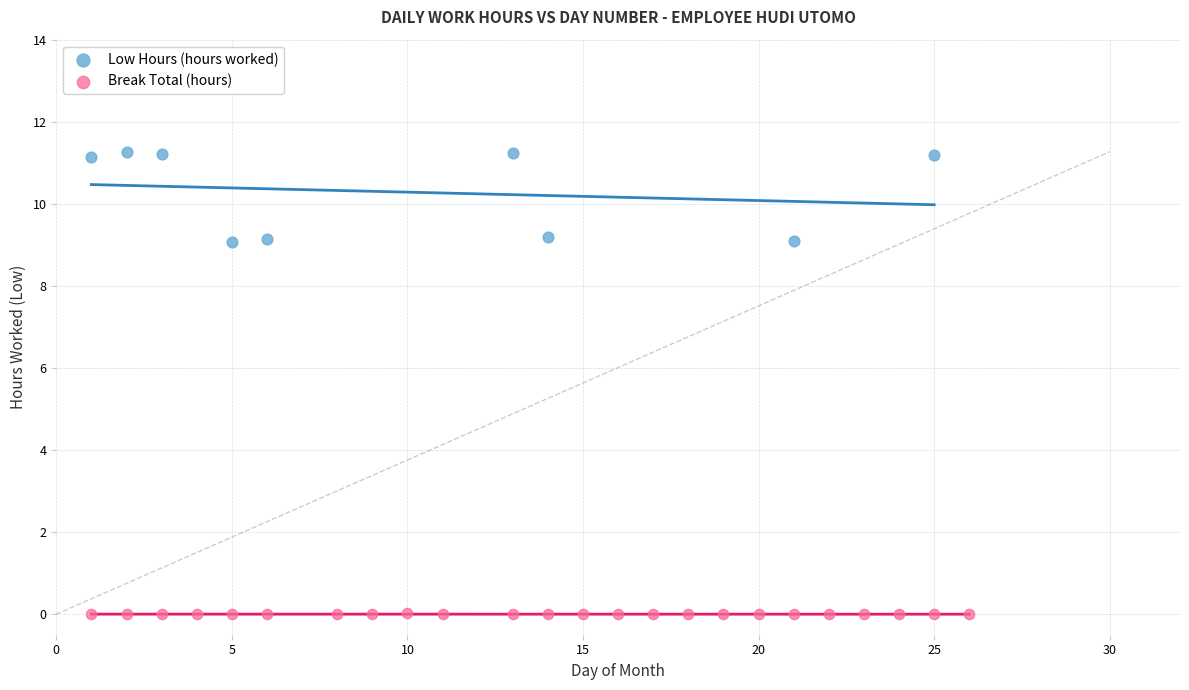

Which series reaches the maximum Y coordinate?

Low Hours (hours worked)